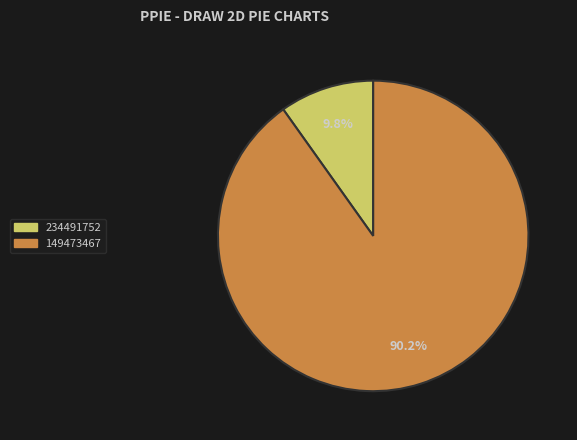

To the nearest percent, what is the difference between the largest and smallest slice percentages?

80%